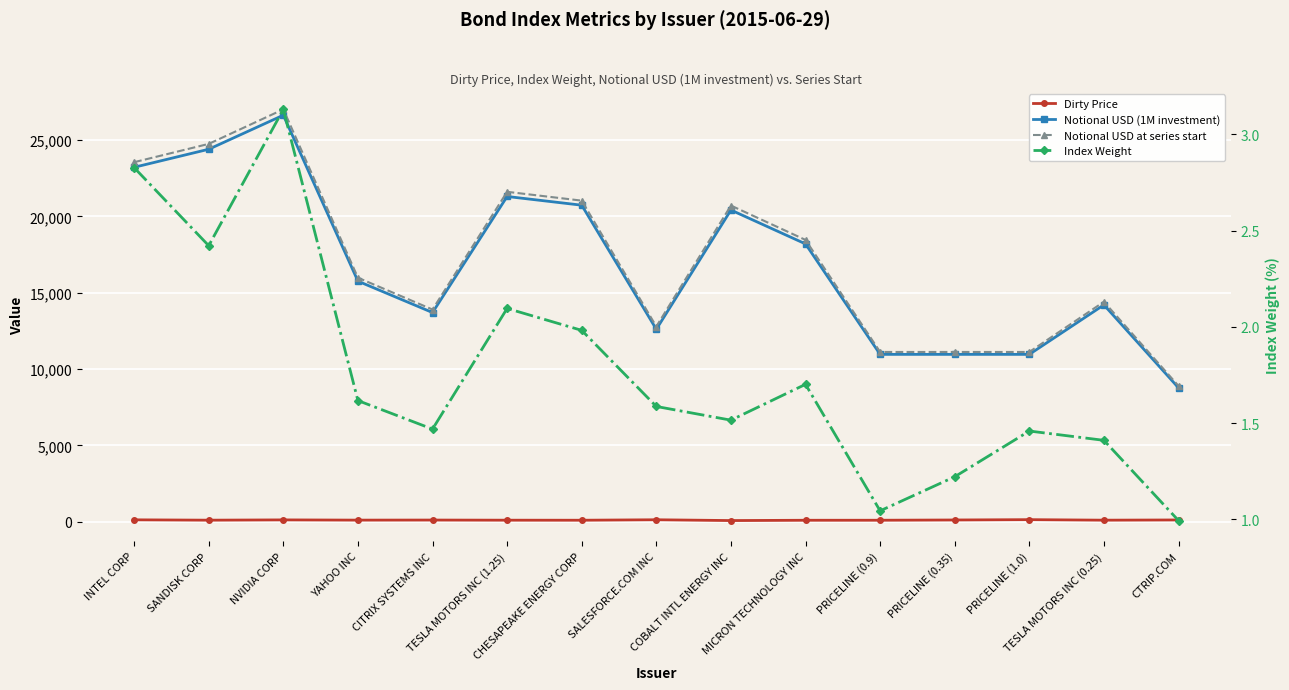

Reading left to right, transcribe all the data shown in this chart.

Dirty Price: INTEL CORP=121.8	SANDISK CORP=99.2	NVIDIA CORP=117.5	YAHOO INC=102.6	CITRIX SYSTEMS INC=107.2	TESLA MOTORS INC (1.25)=98.3	CHESAPEAKE ENERGY CORP=95.6	SALESFORCE.COM INC=125.8	COBALT INTL ENERGY INC=74.2	MICRON TECHNOLOGY INC=93.5	PRICELINE (0.9)=95.2	PRICELINE (0.35)=111.4	PRICELINE (1.0)=133.0	TESLA MOTORS INC (0.25)=99.3	CTRIP.COM=113.3
Notional USD (1M investment): INTEL CORP=23221.1	SANDISK CORP=24404.4	NVIDIA CORP=26636.1	YAHOO INC=15759.9	CITRIX SYSTEMS INC=13704.3	TESLA MOTORS INC (1.25)=21308.9	CHESAPEAKE ENERGY CORP=20738.2	SALESFORCE.COM INC=12607.9	COBALT INTL ENERGY INC=20421.0	MICRON TECHNOLOGY INC=18201.4	PRICELINE (0.9)=10963.4	PRICELINE (0.35)=10963.4	PRICELINE (1.0)=10963.4	TESLA MOTORS INC (0.25)=14205.9	CTRIP.COM=8770.7
Notional USD at series start: INTEL CORP=23555.2	SANDISK CORP=24755.5	NVIDIA CORP=27019.3	YAHOO INC=15986.7	CITRIX SYSTEMS INC=13901.4	TESLA MOTORS INC (1.25)=21615.5	CHESAPEAKE ENERGY CORP=21036.6	SALESFORCE.COM INC=12789.3	COBALT INTL ENERGY INC=20714.8	MICRON TECHNOLOGY INC=18463.2	PRICELINE (0.9)=11121.2	PRICELINE (0.35)=11121.2	PRICELINE (1.0)=11121.2	TESLA MOTORS INC (0.25)=14410.3	CTRIP.COM=8896.9
Index Weight: INTEL CORP=2.8	SANDISK CORP=2.4	NVIDIA CORP=3.1	YAHOO INC=1.6	CITRIX SYSTEMS INC=1.5	TESLA MOTORS INC (1.25)=2.1	CHESAPEAKE ENERGY CORP=2.0	SALESFORCE.COM INC=1.6	COBALT INTL ENERGY INC=1.5	MICRON TECHNOLOGY INC=1.7	PRICELINE (0.9)=1.0	PRICELINE (0.35)=1.2	PRICELINE (1.0)=1.5	TESLA MOTORS INC (0.25)=1.4	CTRIP.COM=1.0